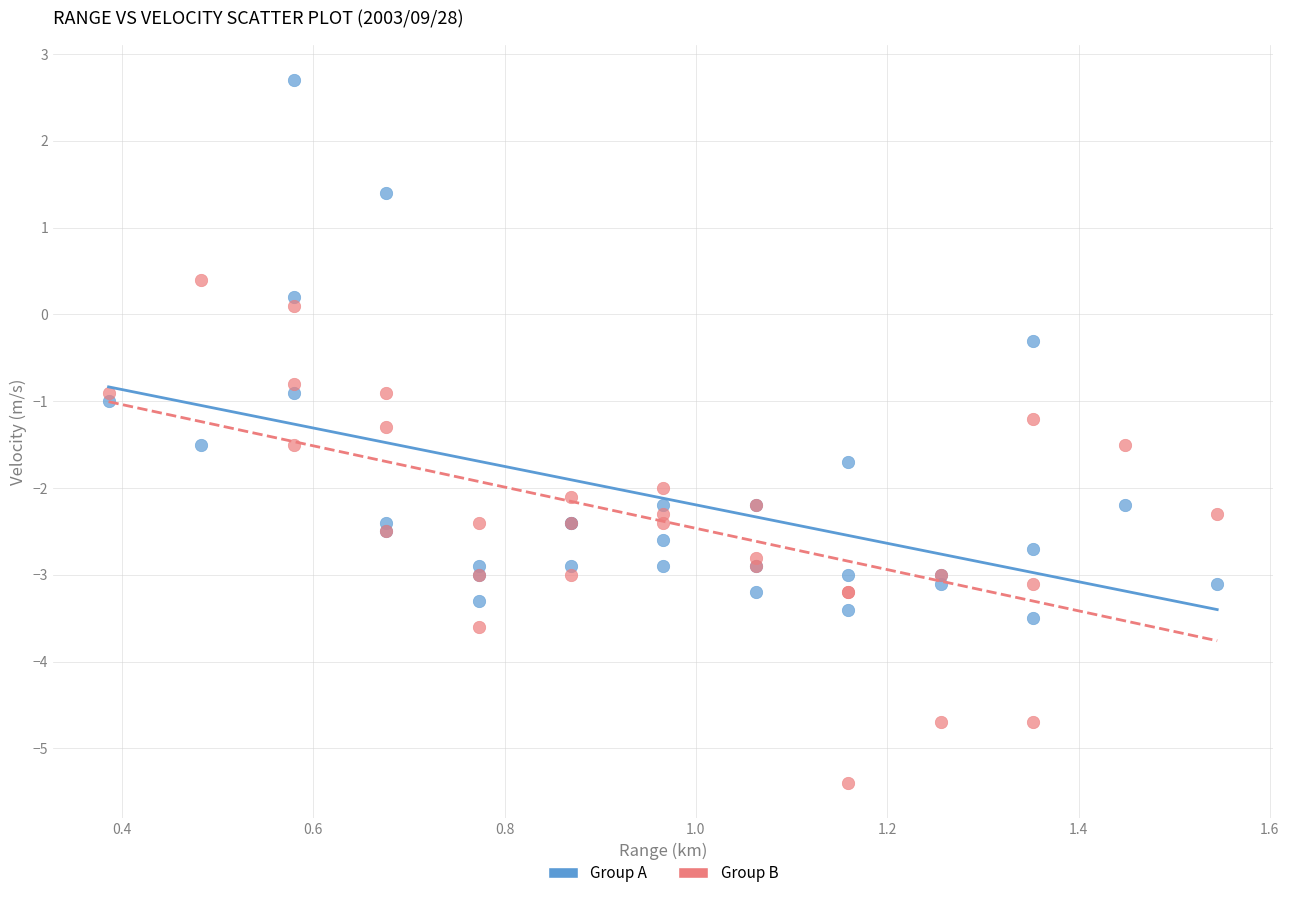

Which series reaches the maximum Y coordinate?

Group A